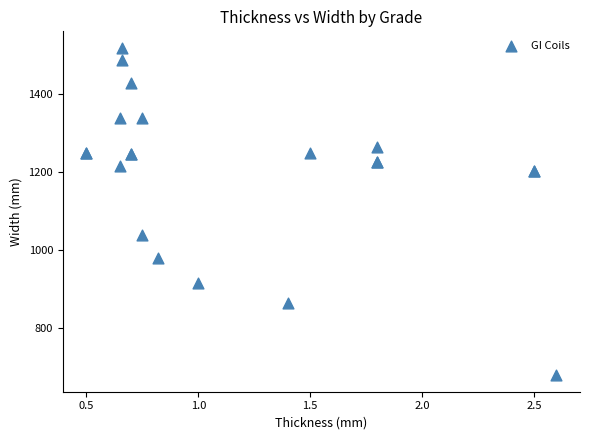

What Y value in the scatter plot is closest to 1098?

1038